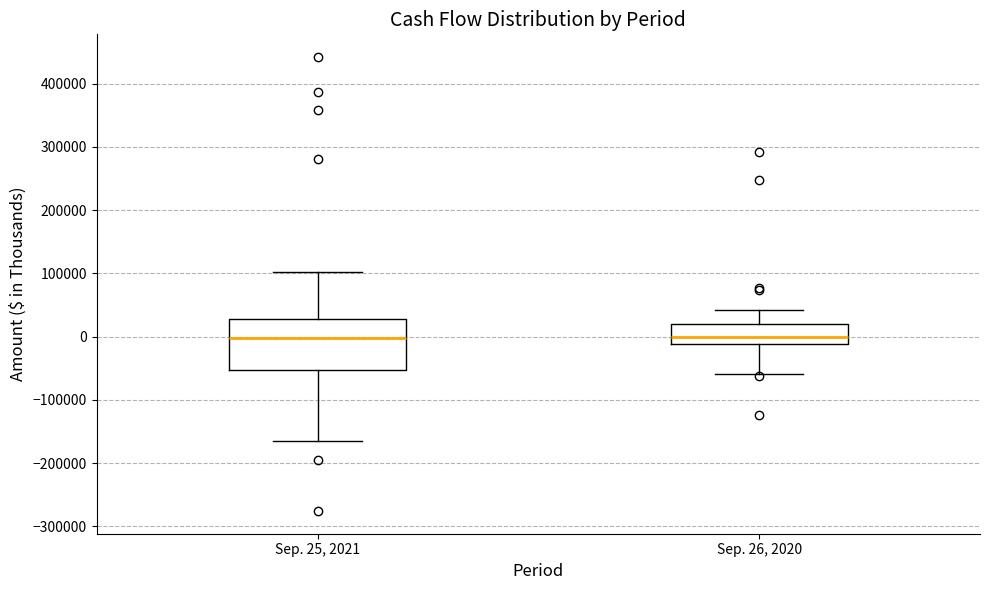

Which box is the tallest, from its lower edge to its upper edge?

Sep. 25, 2021